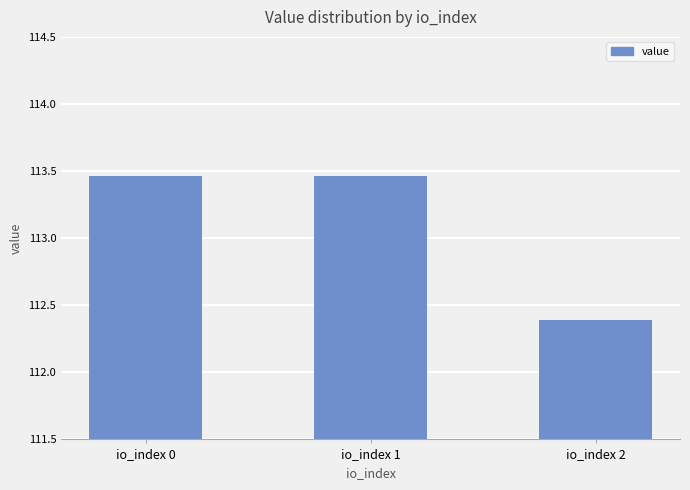

How many data points are above 113?

2